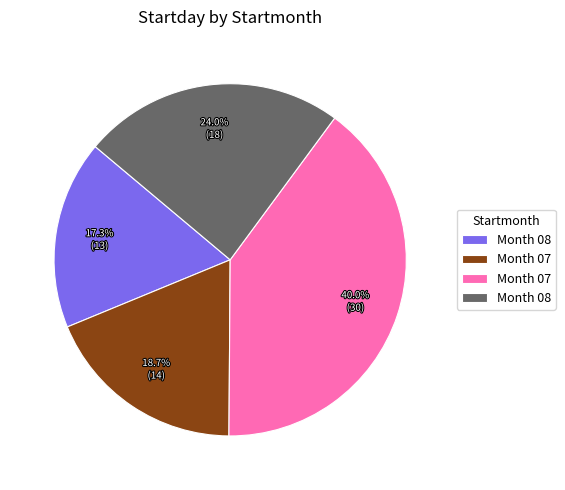

Does any single category account for the majority?

No